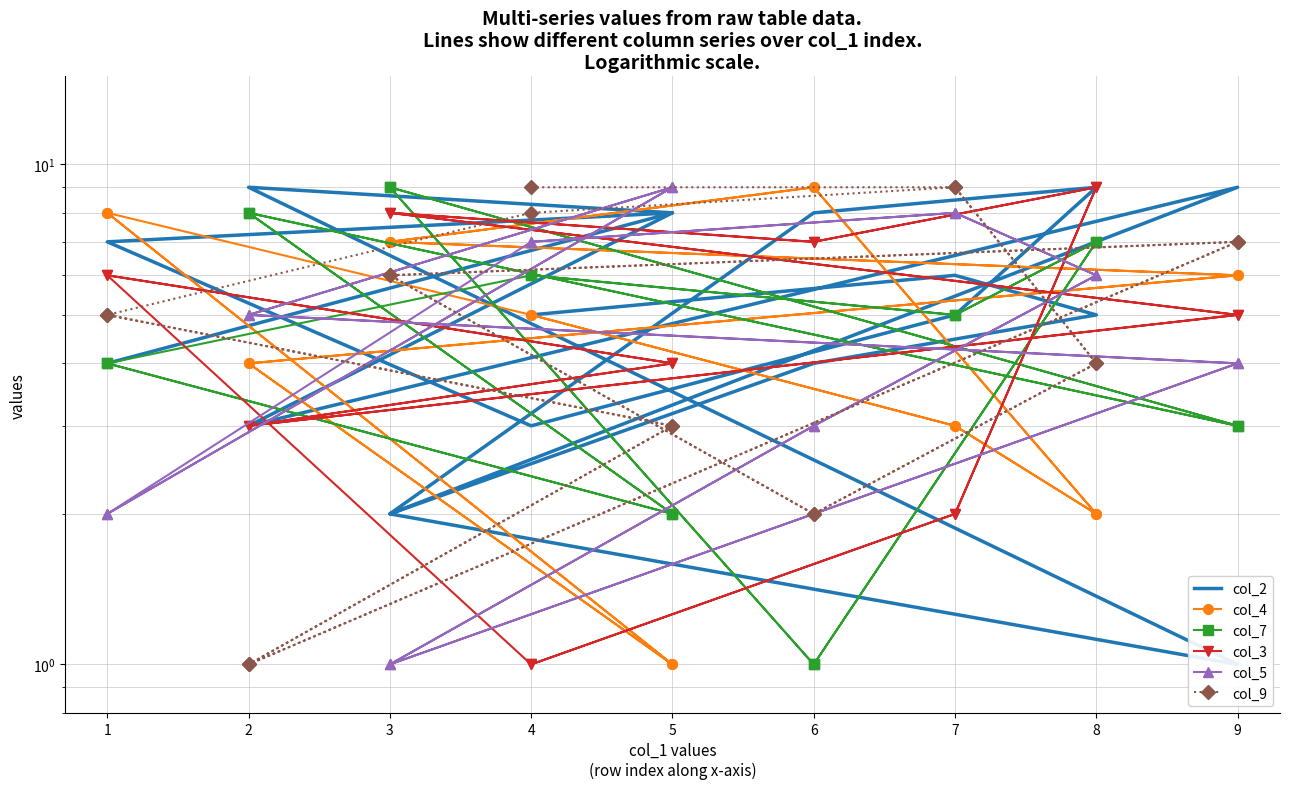

Is this an area chart (filled region under the line)?

No